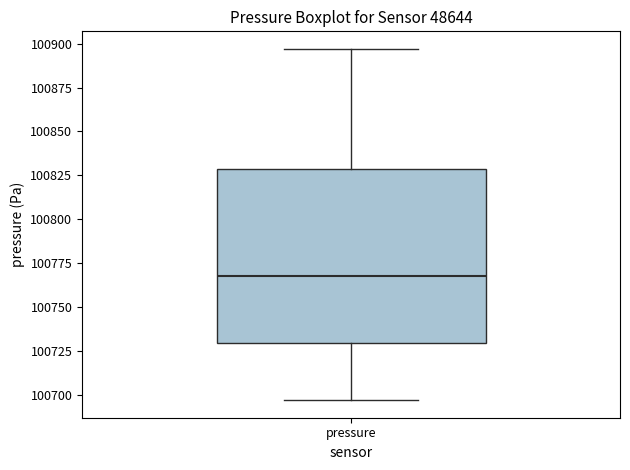

Where does the median line of the box for pressure sit on the y-axis? The values are not printed on the chart, so give them approximately, as read against the axis.

100770